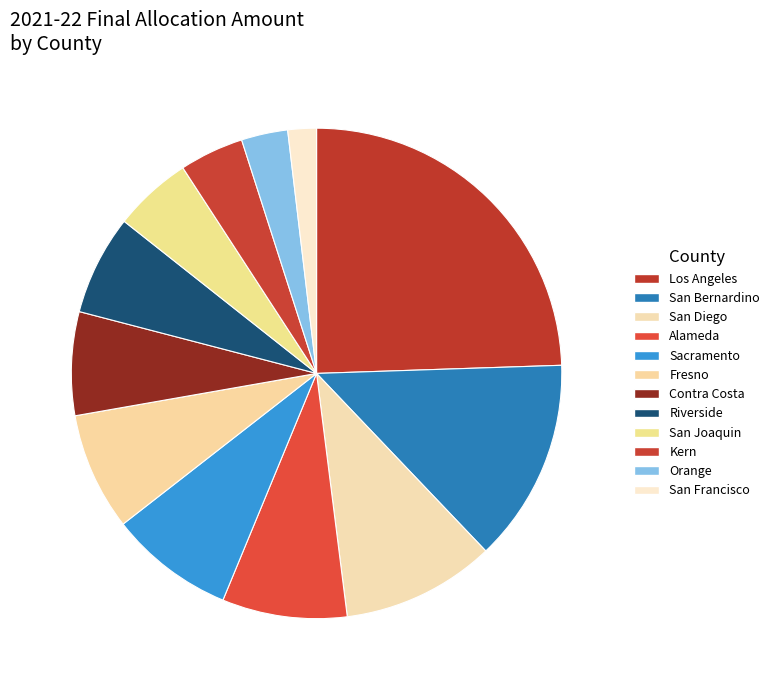

Does any single category account for the majority?

No